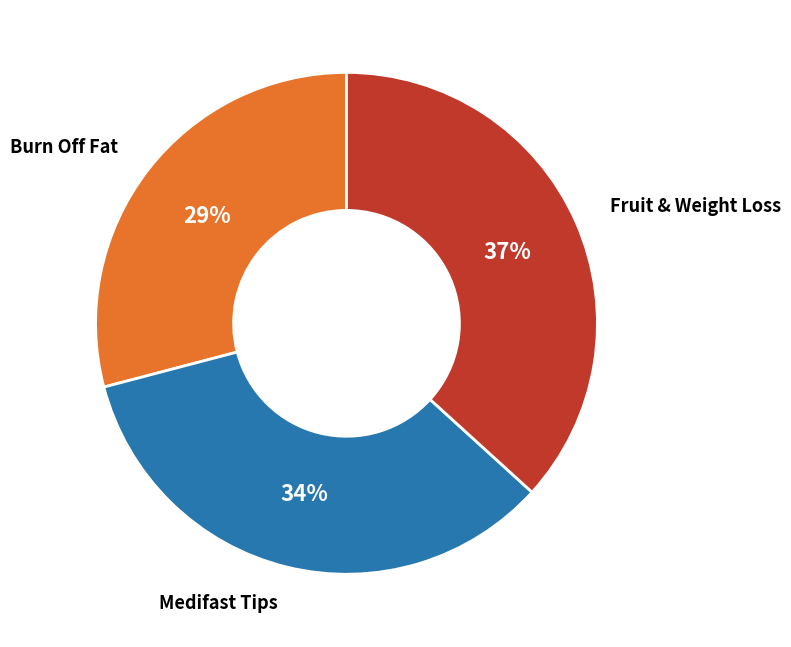

How many segments does this pie chart have?

3